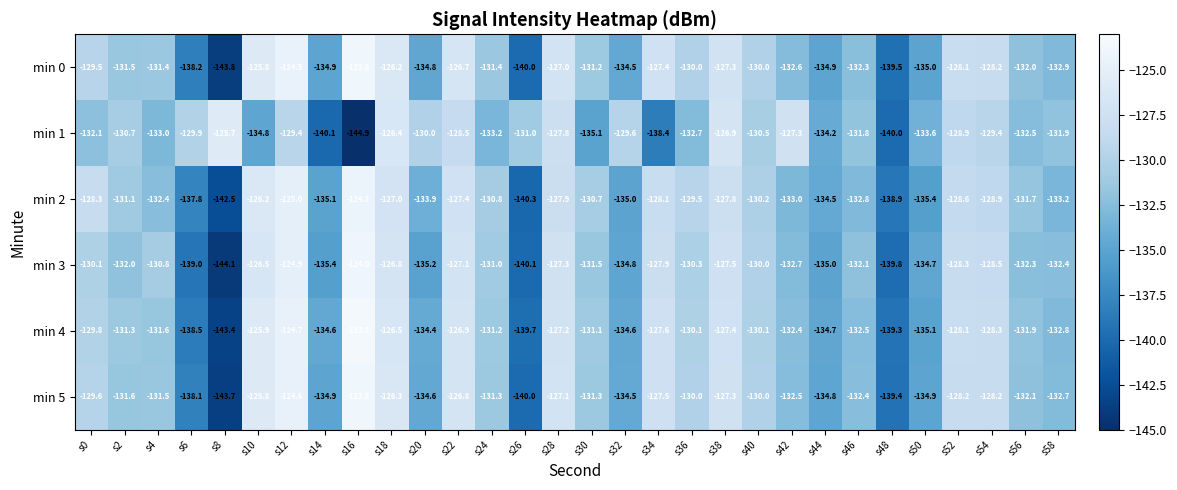

At which label does min 0 first exceed -131?

s0